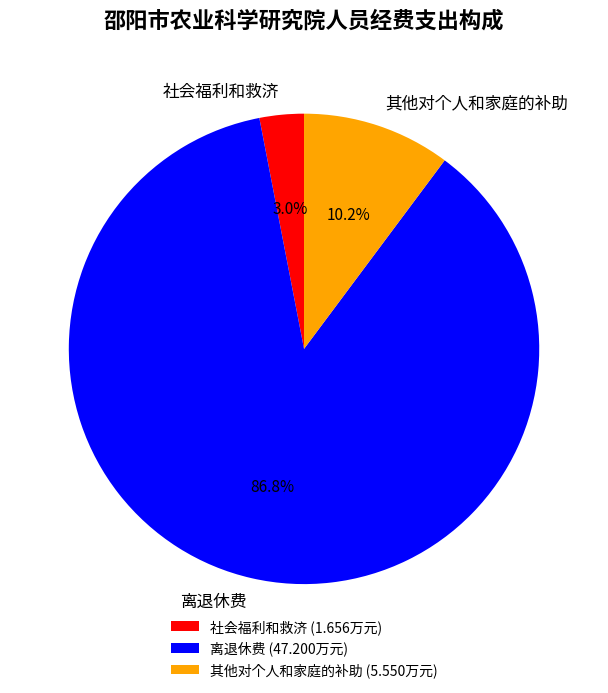

How many segments does this pie chart have?

3